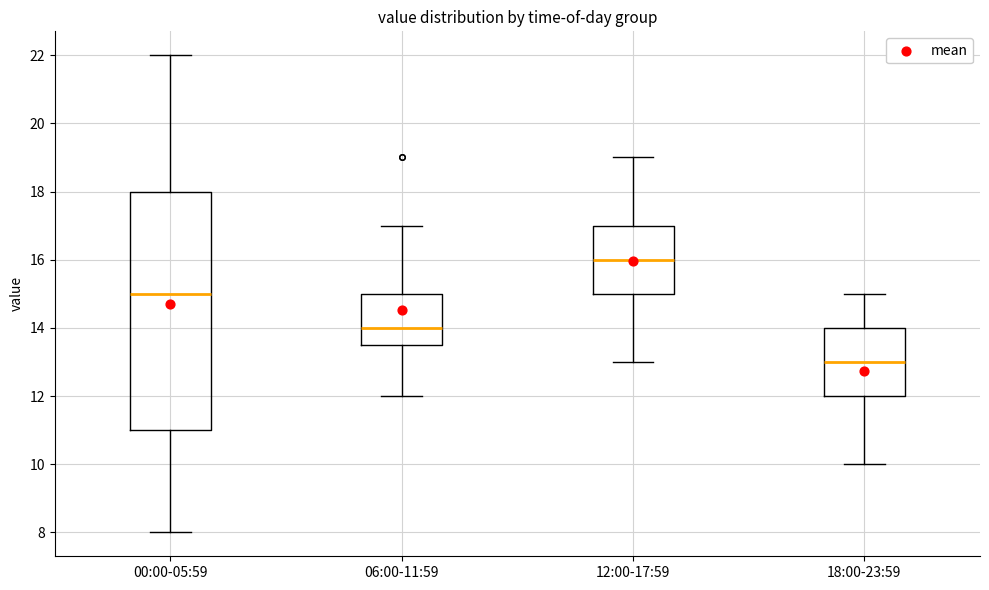

Reading left to right, transcribe this box plot: for each box, give where its median line is, the range the box spans, and where its two whiskers end, as read against the y-axis. The values are not printed on the chart, so give them approximately, as read against the axis.

00:00-05:59: median 15.0, box 11.0 to 18.0, whiskers 8.0 to 22.0
06:00-11:59: median 14.0, box 13.6 to 15.0, whiskers 12.0 to 17.0
12:00-17:59: median 16.0, box 15.0 to 17.0, whiskers 13.0 to 19.0
18:00-23:59: median 13.0, box 12.0 to 14.0, whiskers 10.0 to 15.0